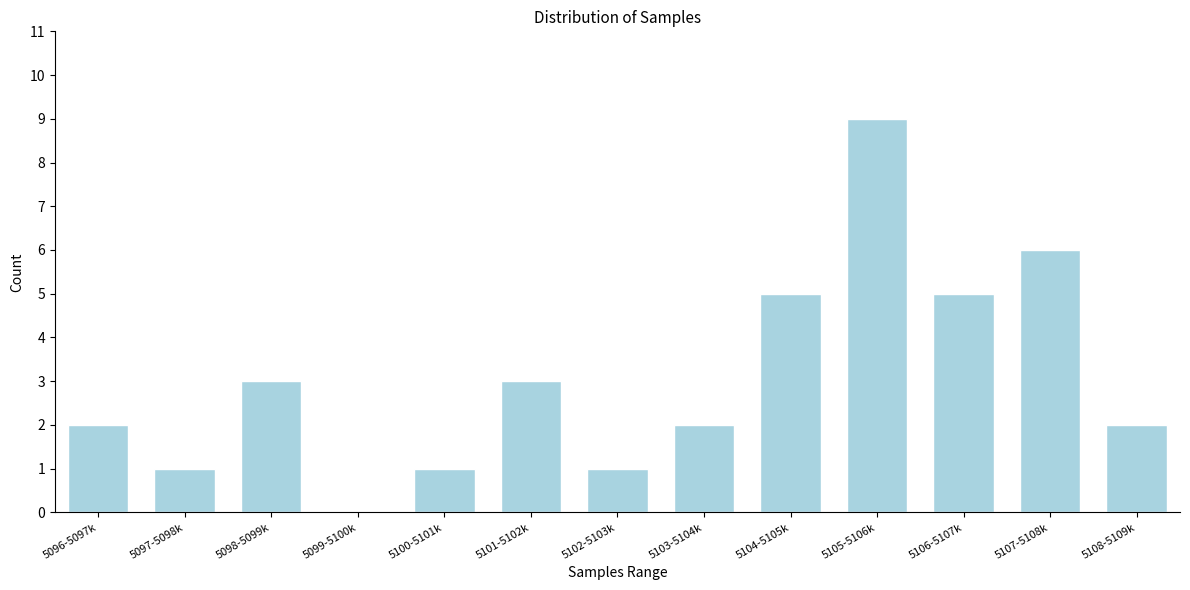

Reading left to right, extract all data points from this chart.

5096-5097k=2	5097-5098k=1	5098-5099k=3	5099-5100k=0	5100-5101k=1	5101-5102k=3	5102-5103k=1	5103-5104k=2	5104-5105k=5	5105-5106k=9	5106-5107k=5	5107-5108k=6	5108-5109k=2